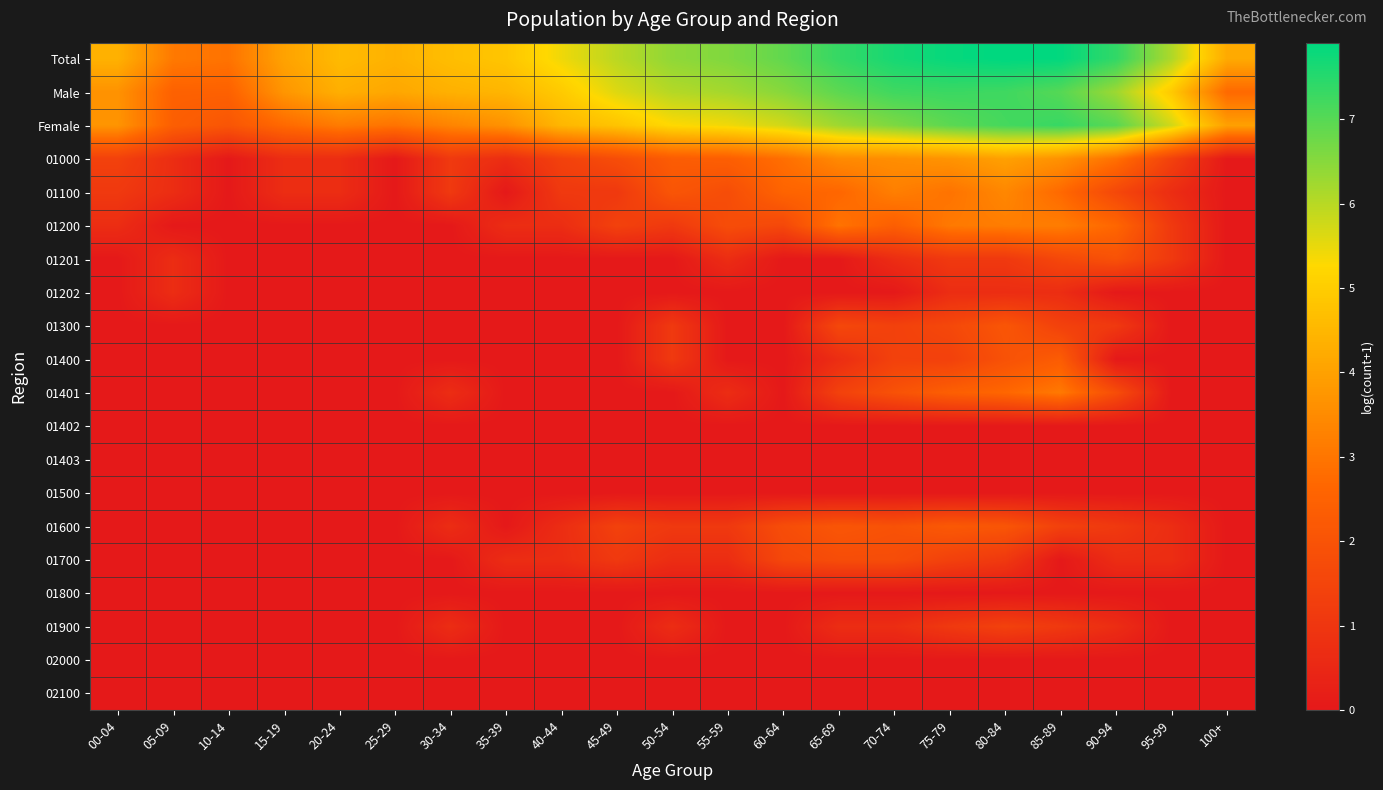

At which category is the sum across all series the highest?

80-84